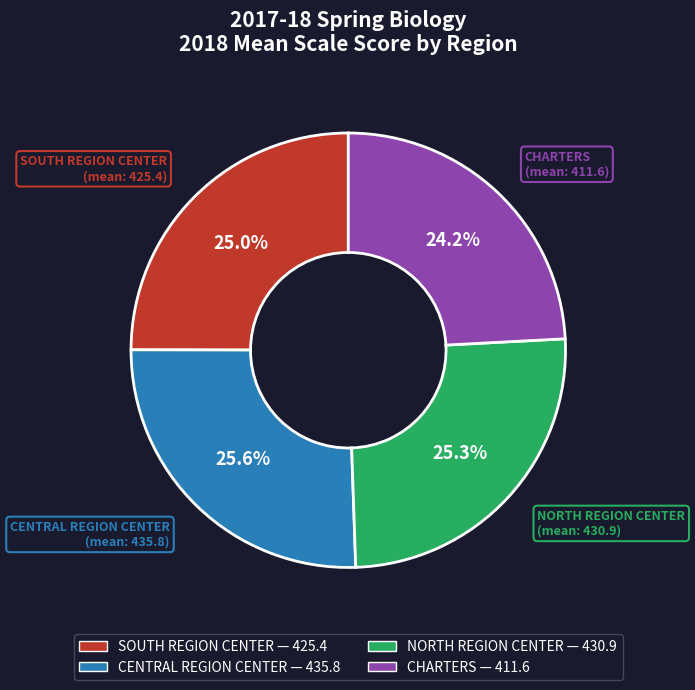

Which slice is the smallest?

CHARTERS